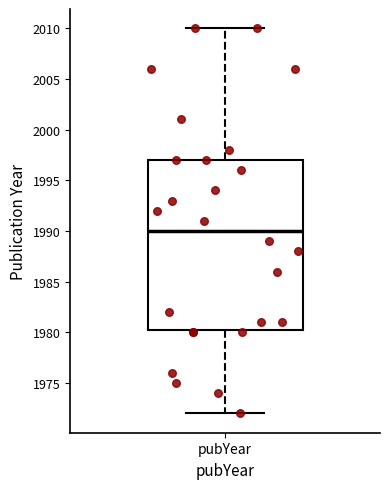

Where is the lower edge of the box for pubYear on the y-axis? The values are not printed on the chart, so give them approximately, as read against the axis.

1980.5